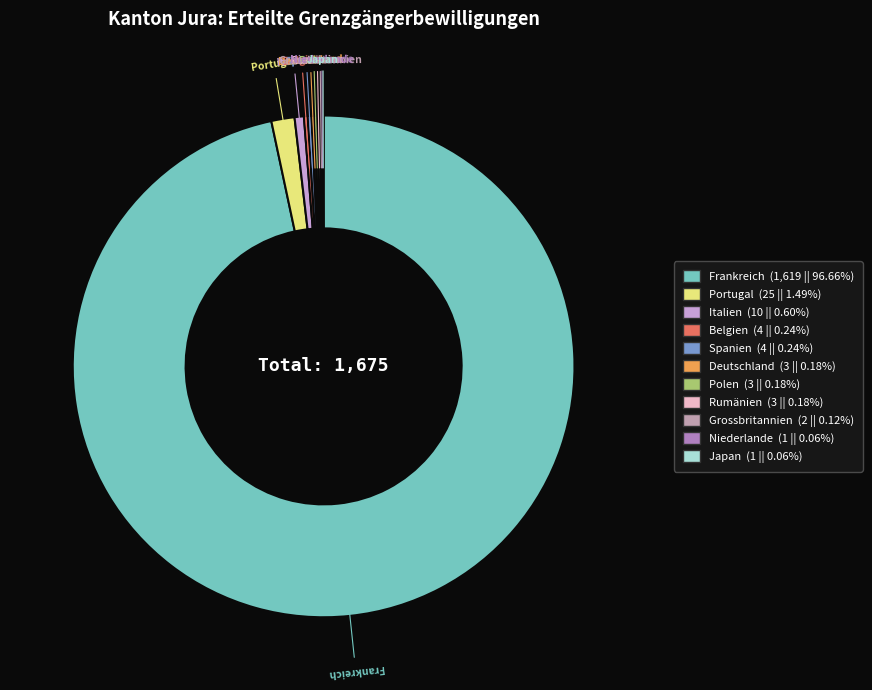

Which category accounts for the majority?

Frankreich